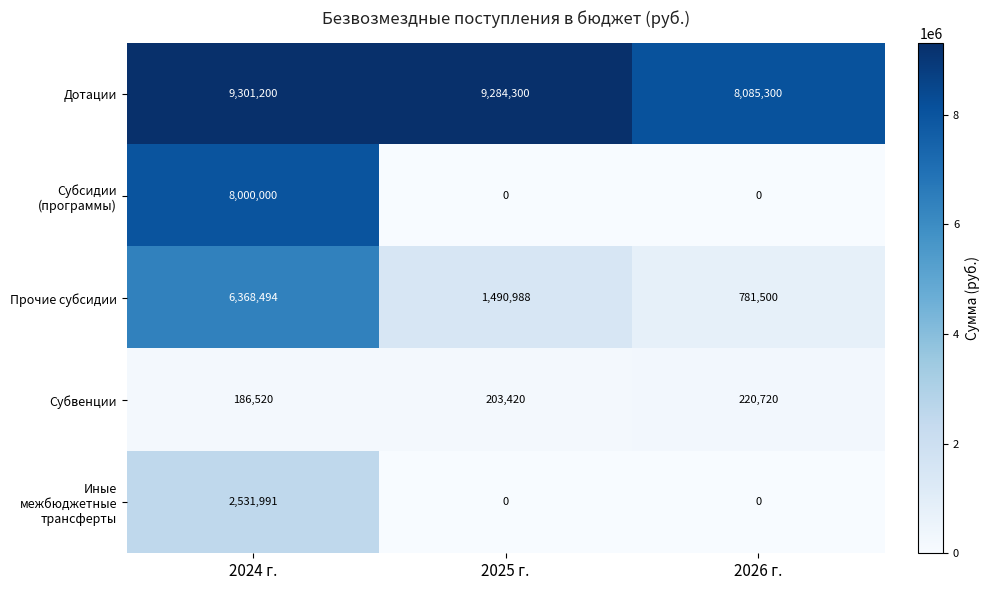

What is the sum of the Прочие субсидии values at 2024 г. and 2025 г.?

7859482